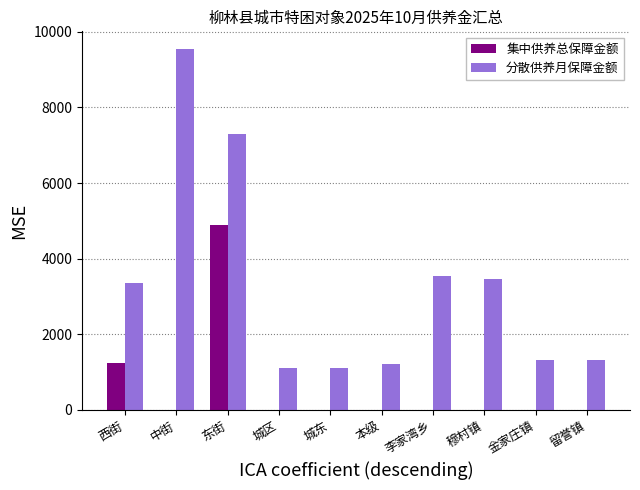

What is the total value across all series at 城东?

1117.0